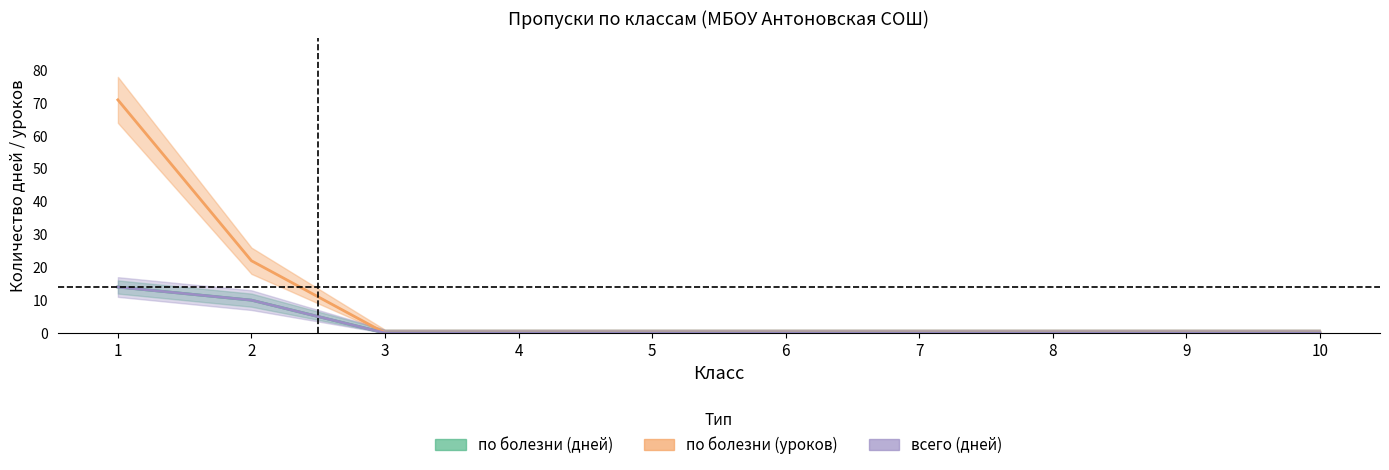

Which label corresponds to the largest value in the chart?

1